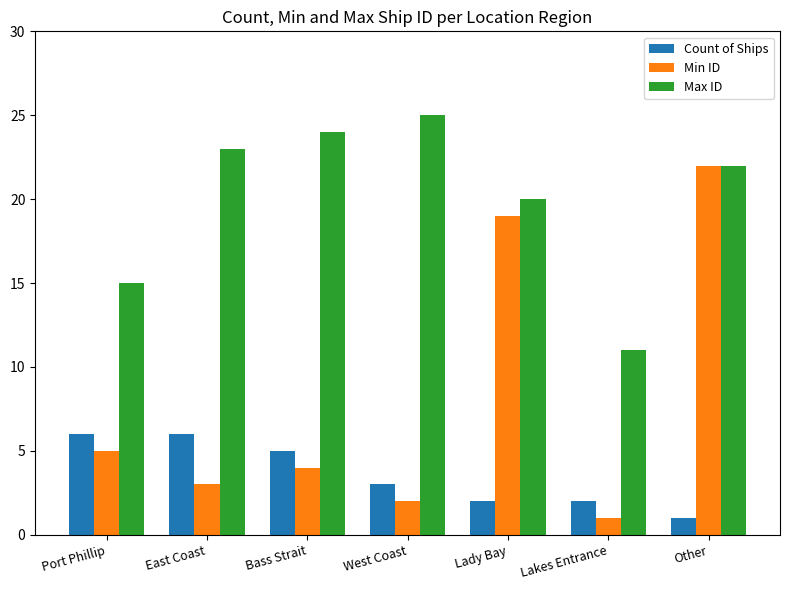

At which category is the sum across all series the highest?

Other